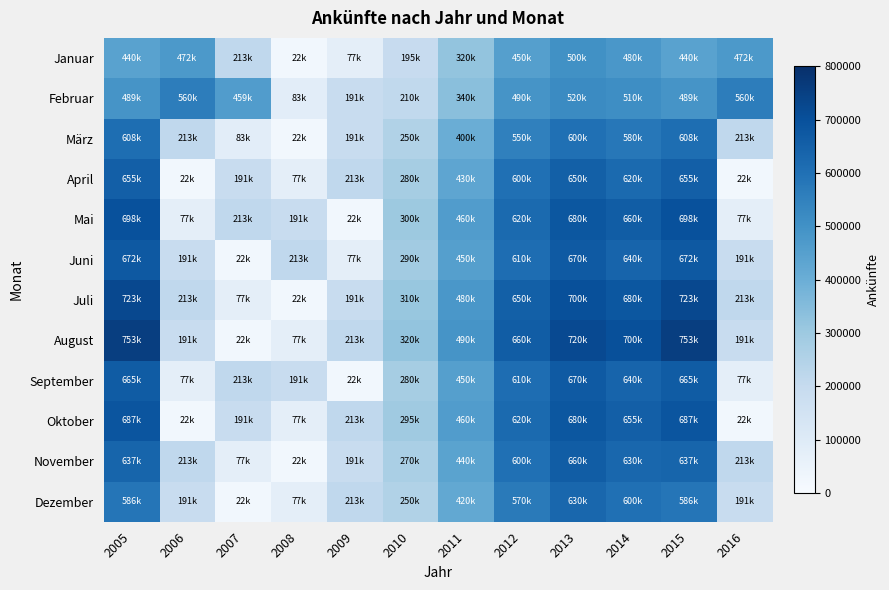

What is the minimum value shown in the chart?

22459